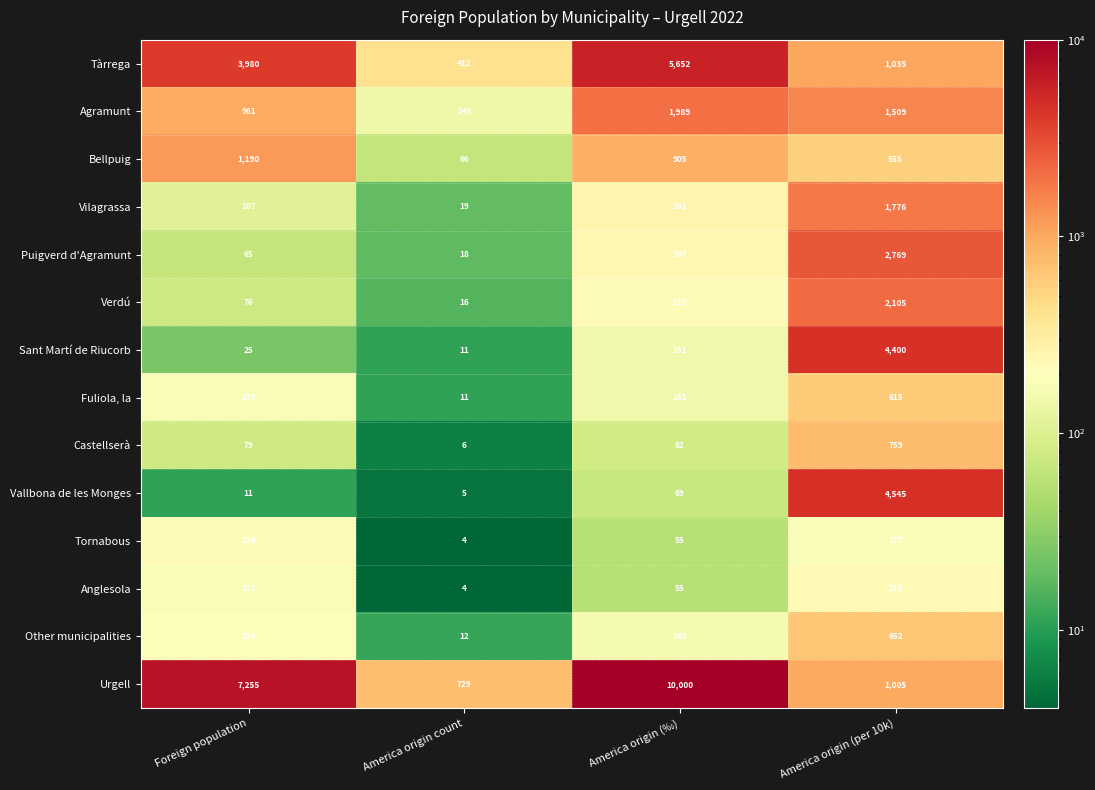

At which category is the sum across all series the highest?

America origin (per 10k)